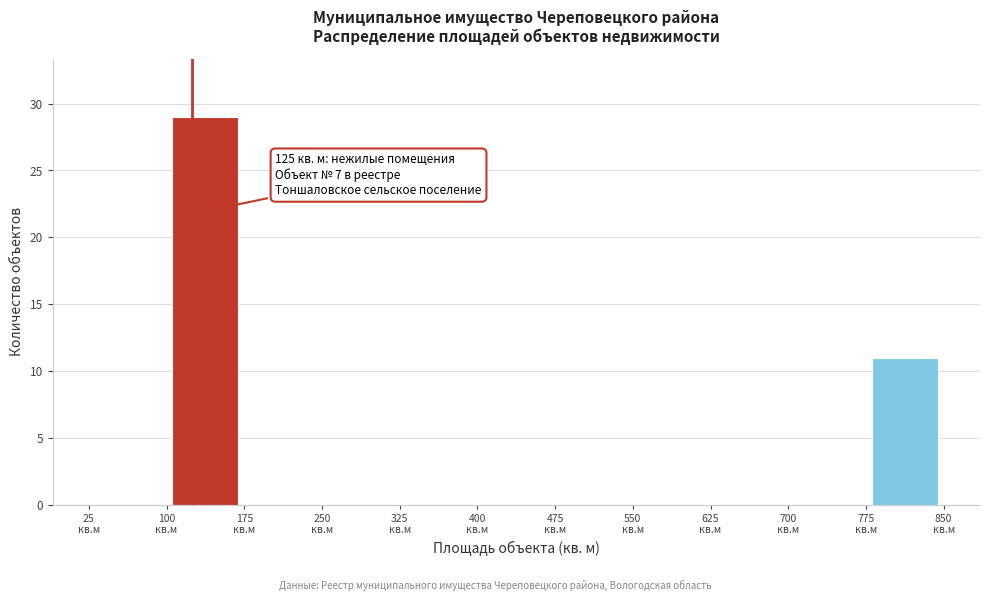

Which range on the x-axis has the tallest bar?

100 to 175